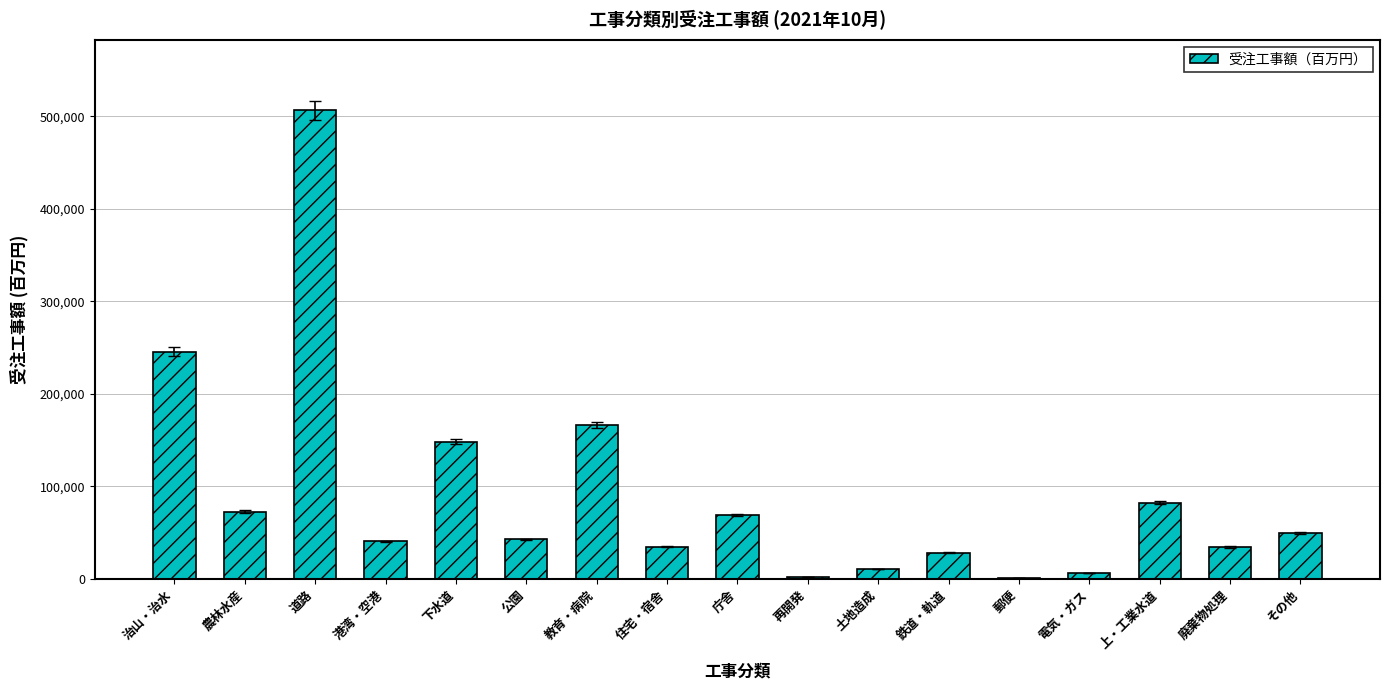

At which label is the value closest to 253719?

治山・治水